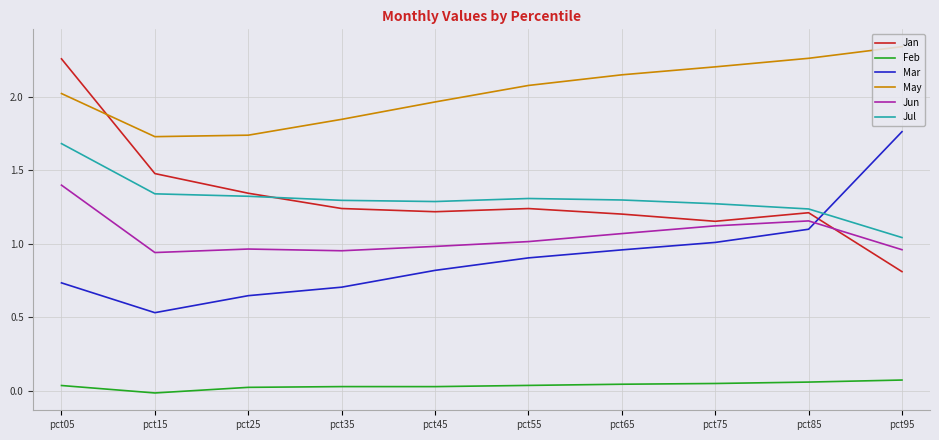

Where is the first local minimum for Mar?

pct15